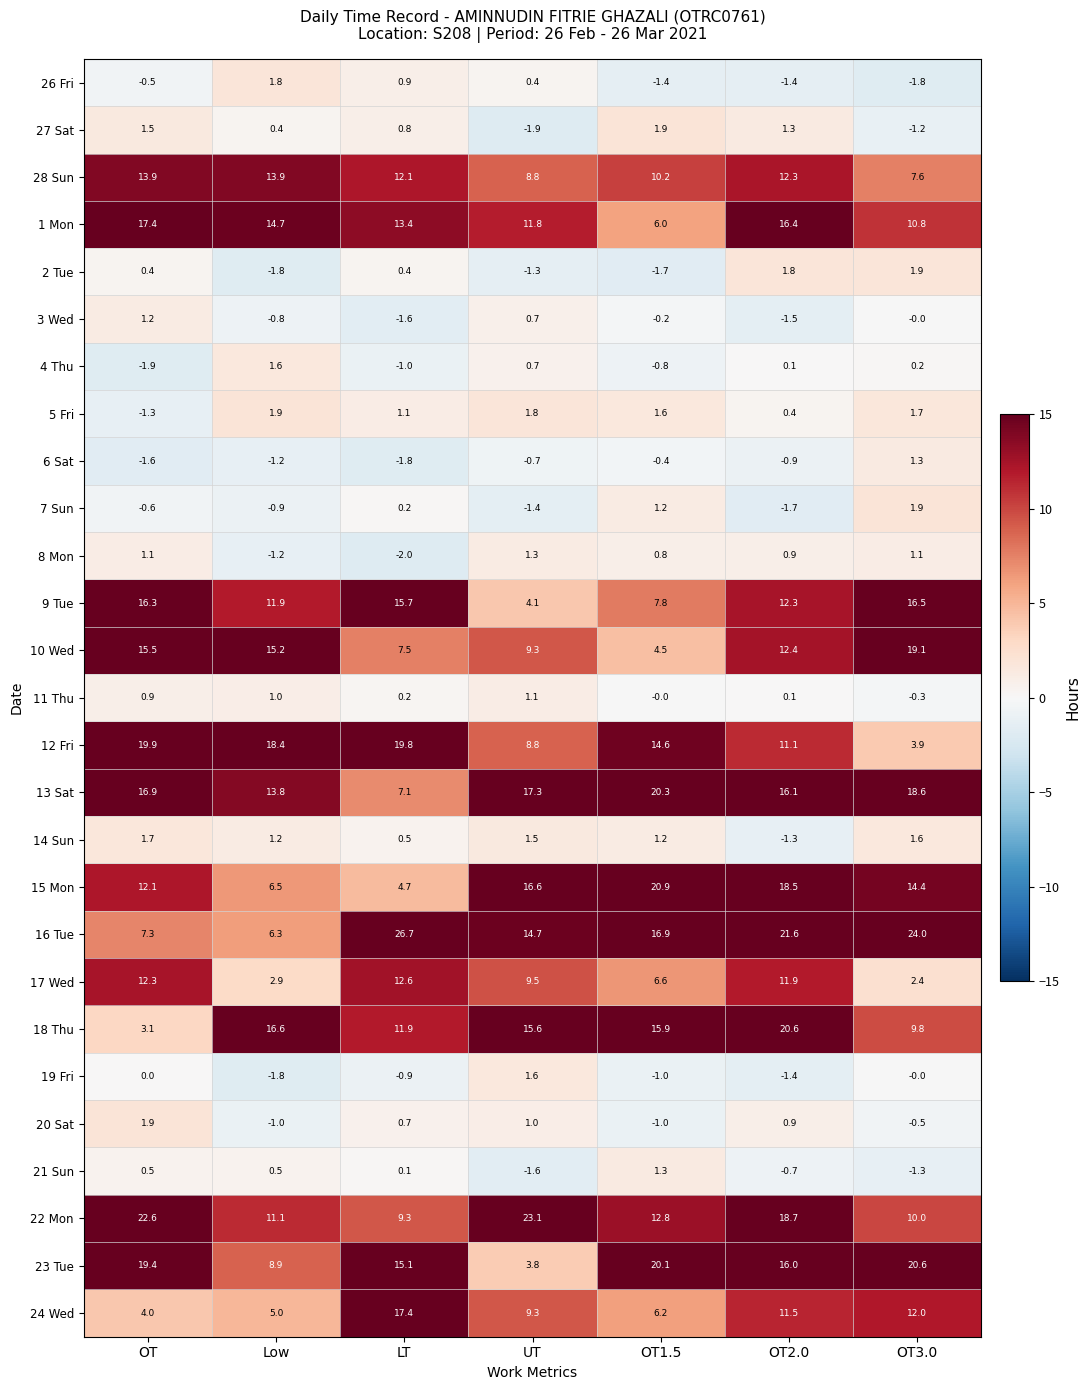

How many series are shown in this chart?

27